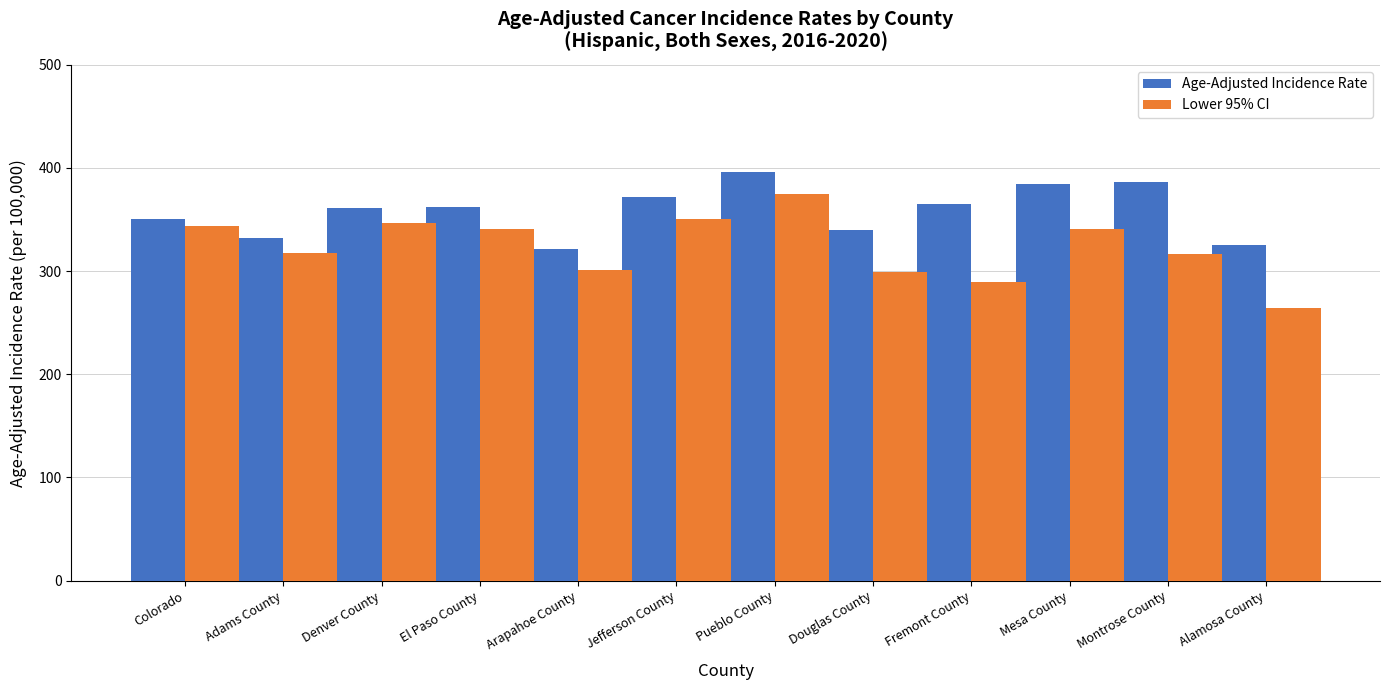

True or false: Age-Adjusted Incidence Rate has a value of 386.0 at Montrose County.

True